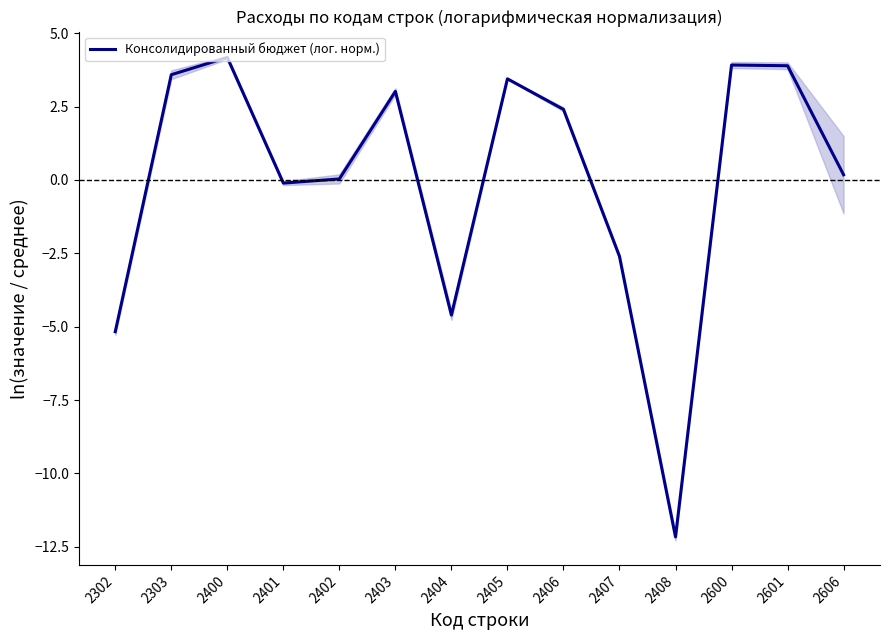

Where is the data nearest to the value -3?

2407